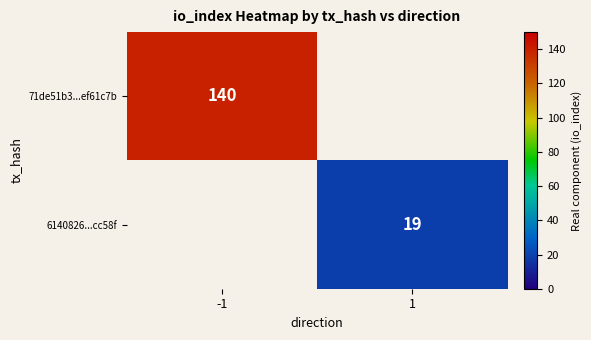

Is it true that 6140826...cc58f equals 19 at 1?

True